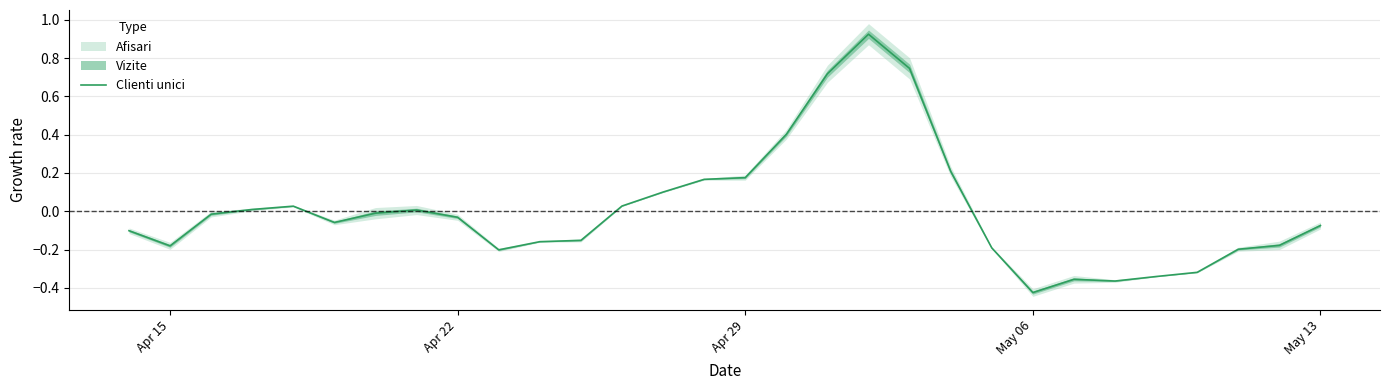

True or false: Clienti unici has a value of -0.3 at Apr 15.

False